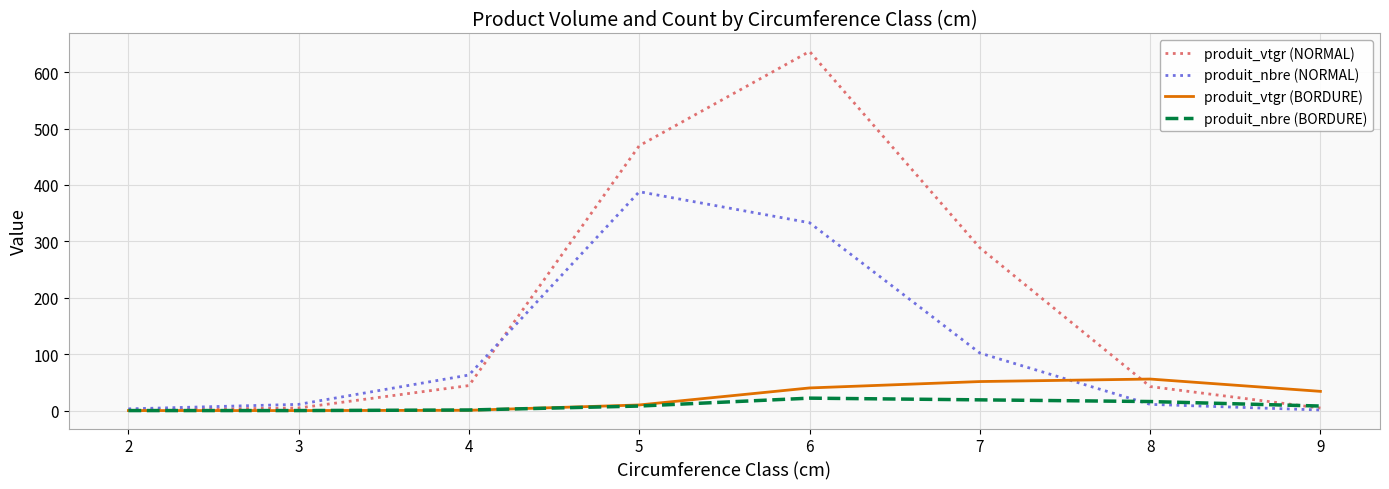

Is it true that produit_vtgr (BORDURE) equals 0.5 at 4?

True